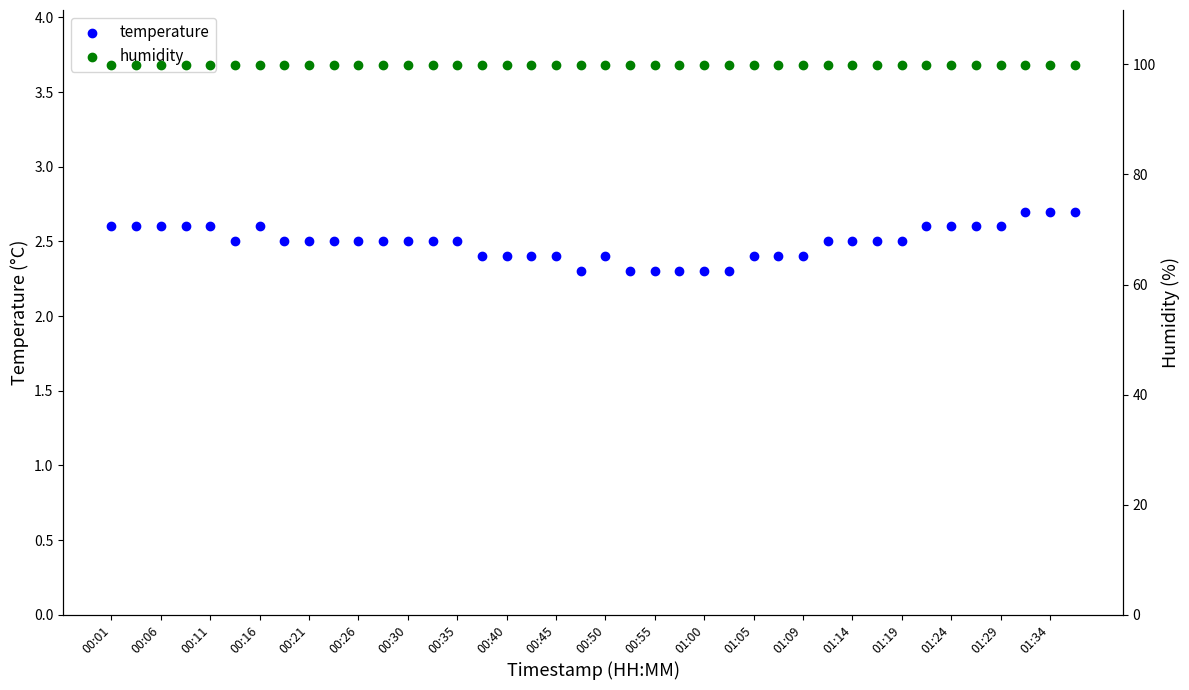

Which series has the largest total across all categories?

humidity